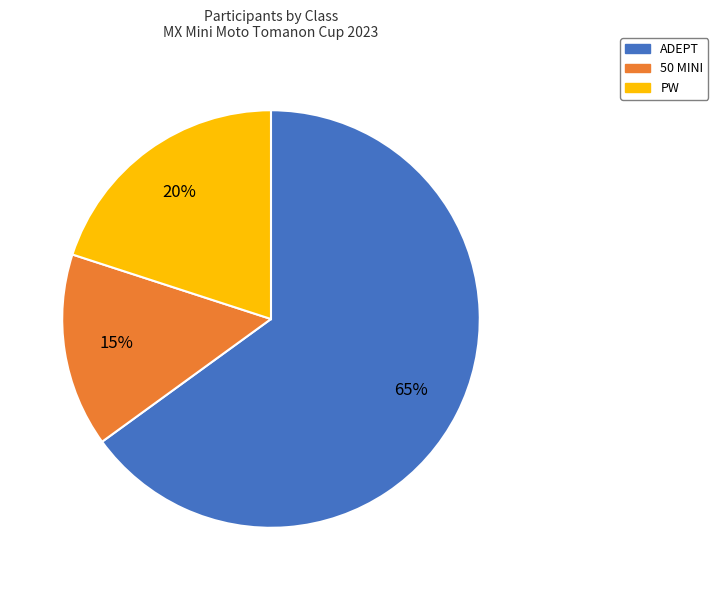

How many segments does this pie chart have?

3